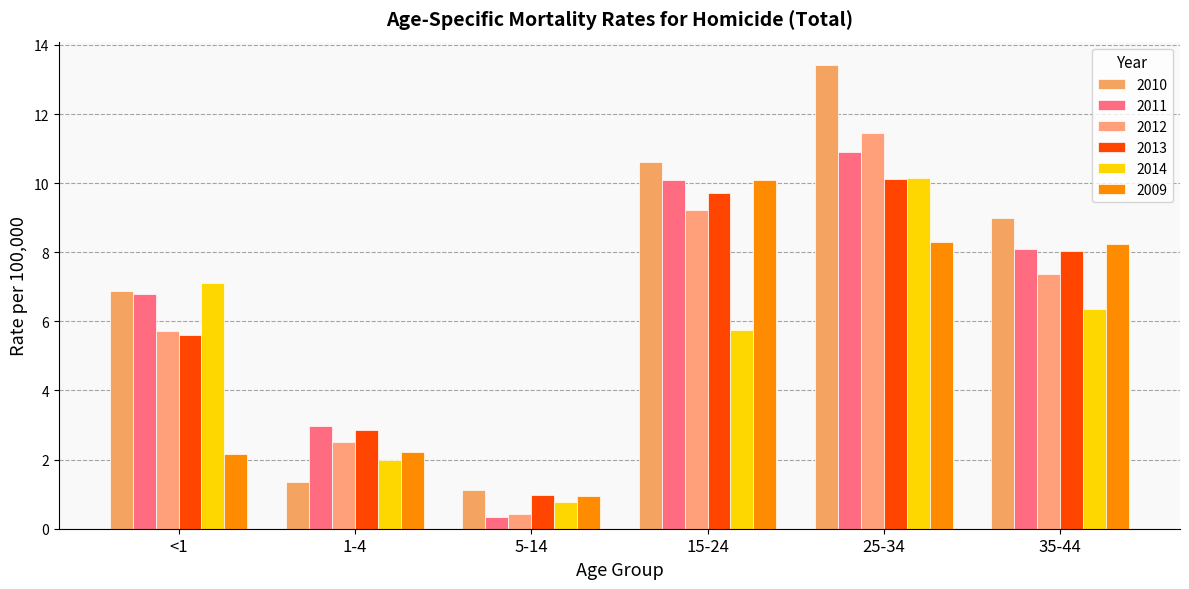

How many groups of bars are there?

6